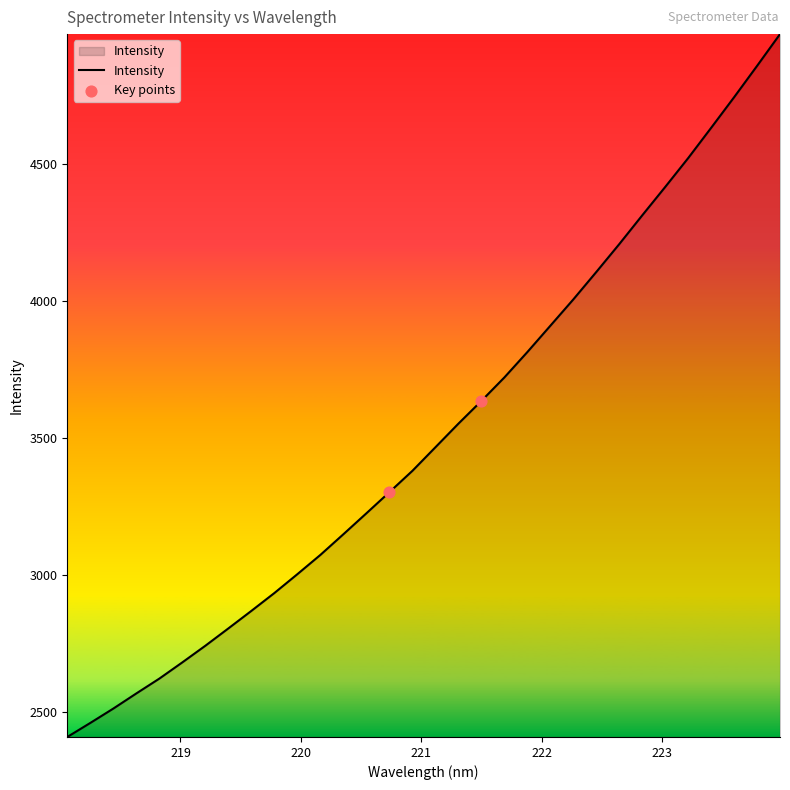

What is the smallest value displayed?

2407.9